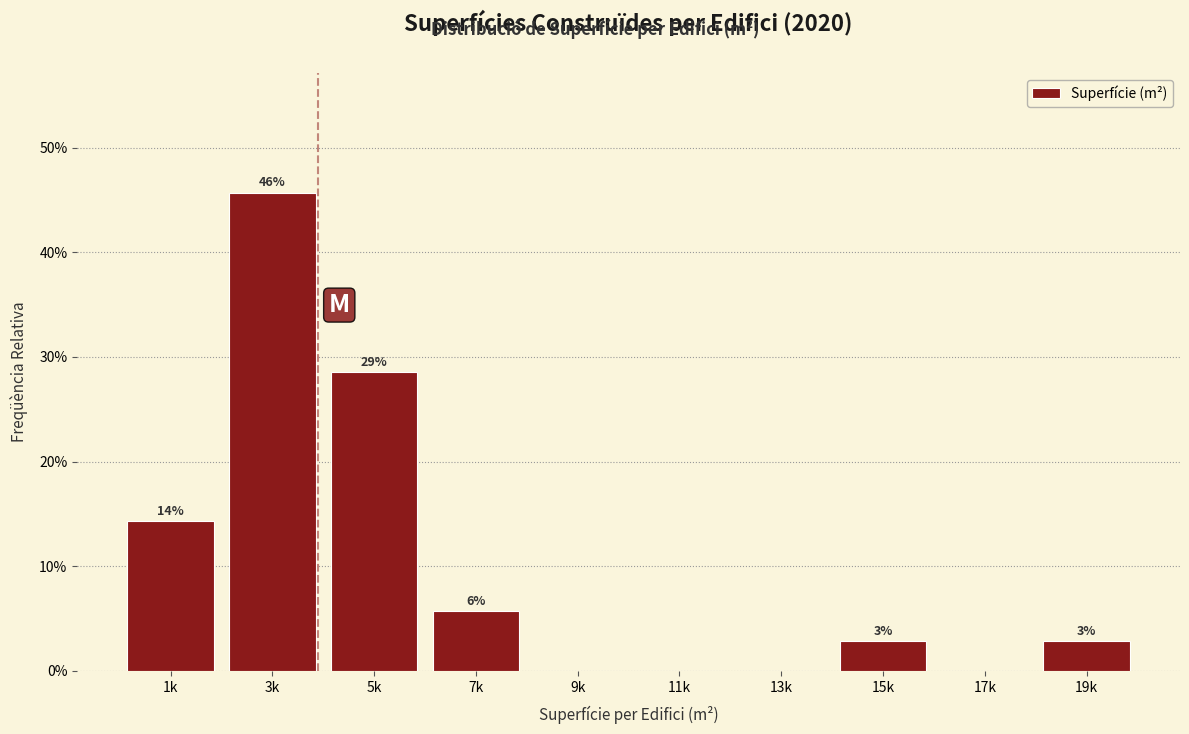

Are the bars horizontal?

No